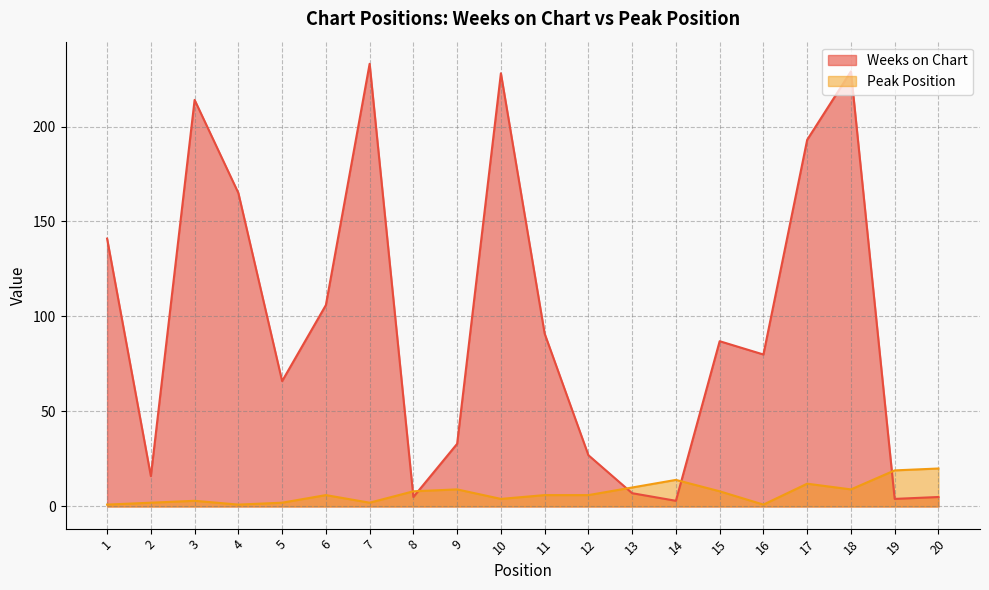

How many lines are shown in the chart?

2